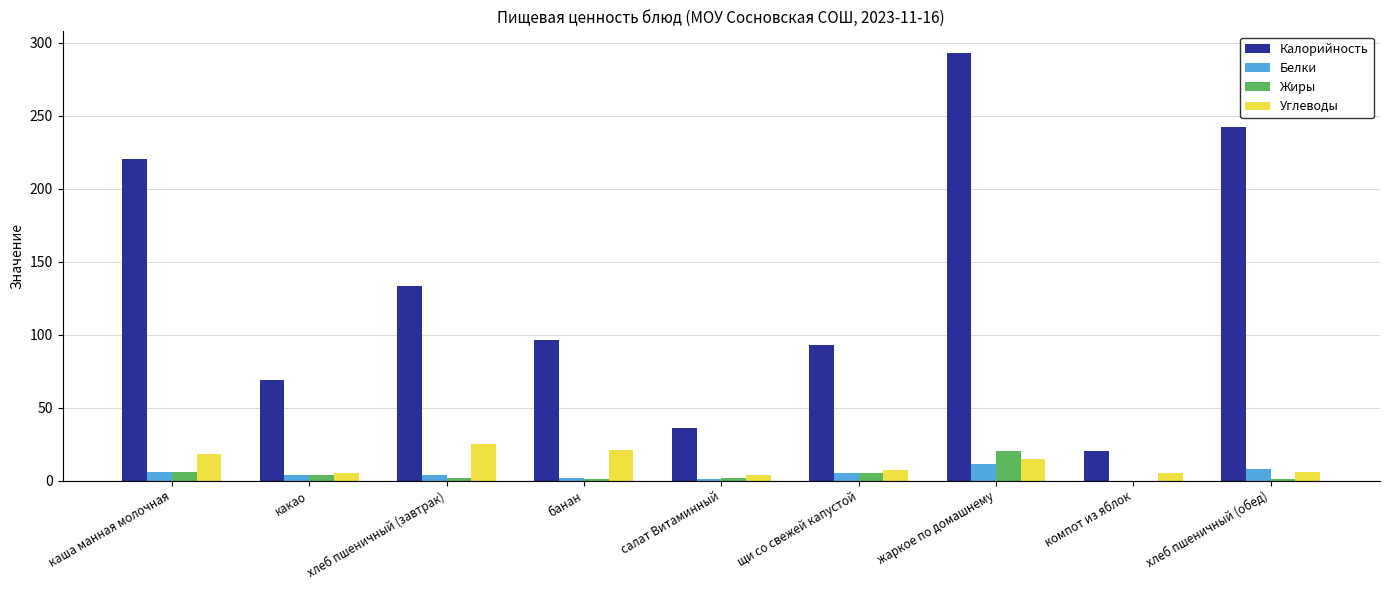

Which series has the largest total across all categories?

Калорийность